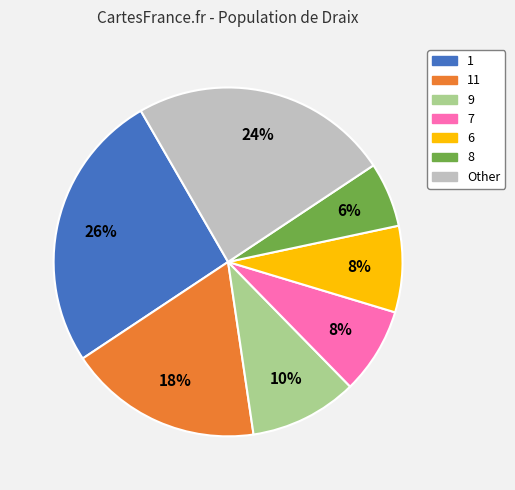

To the nearest percent, what is the difference between the largest and smallest slice percentages?

20%